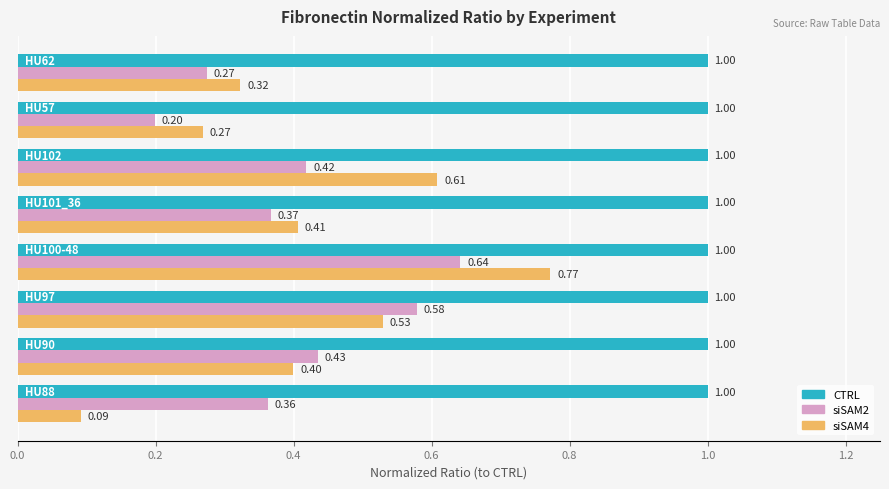

What is the difference between the maximum and minimum values in the siSAM4 series?

0.7